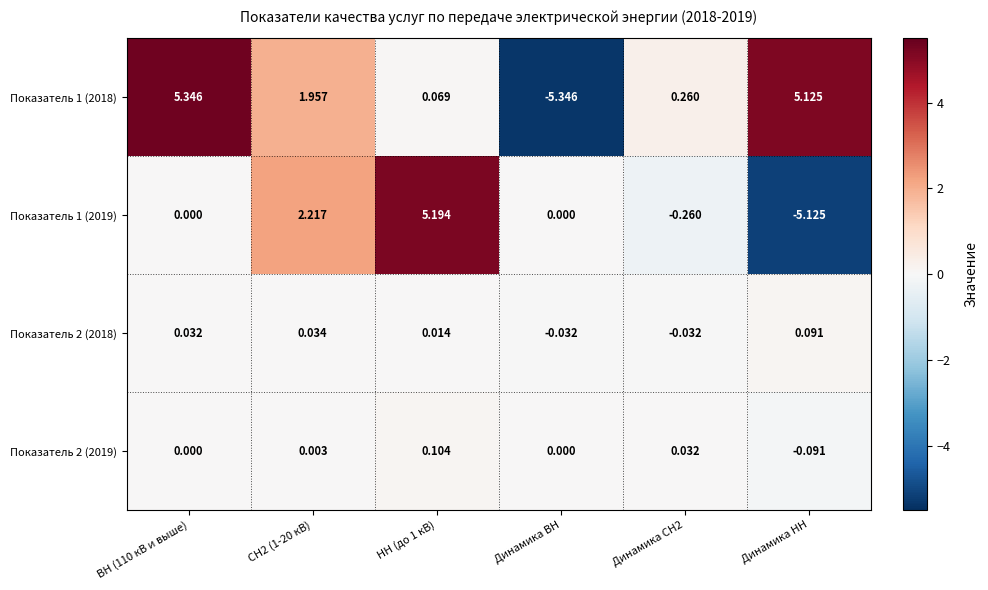

List the series in order of their peak value, highest first.

Показатель 1 (2018), Показатель 1 (2019), Показатель 2 (2019), Показатель 2 (2018)